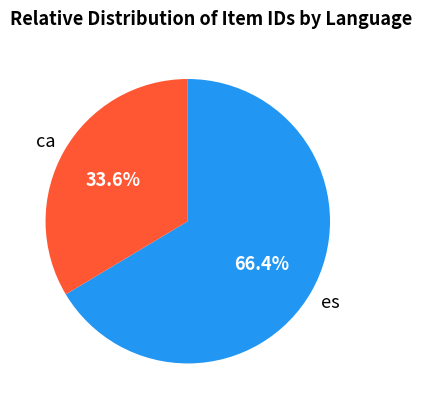

Is there a majority slice in this chart?

Yes